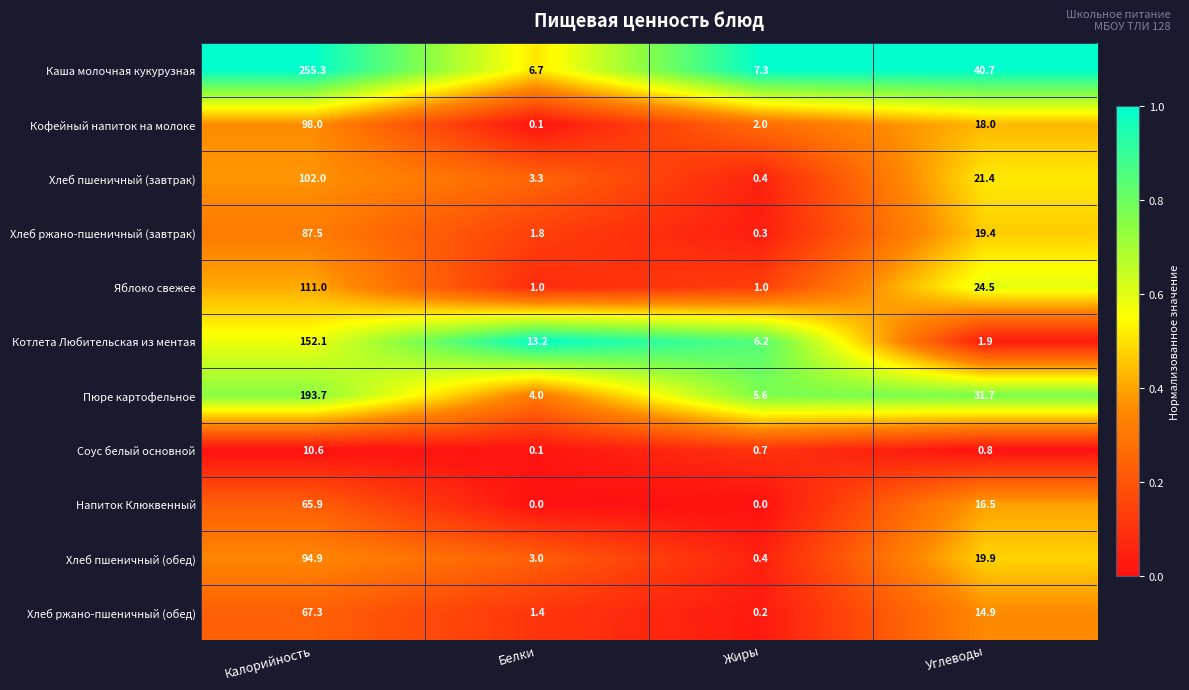

Which label corresponds to the largest value in the chart?

Калорийность